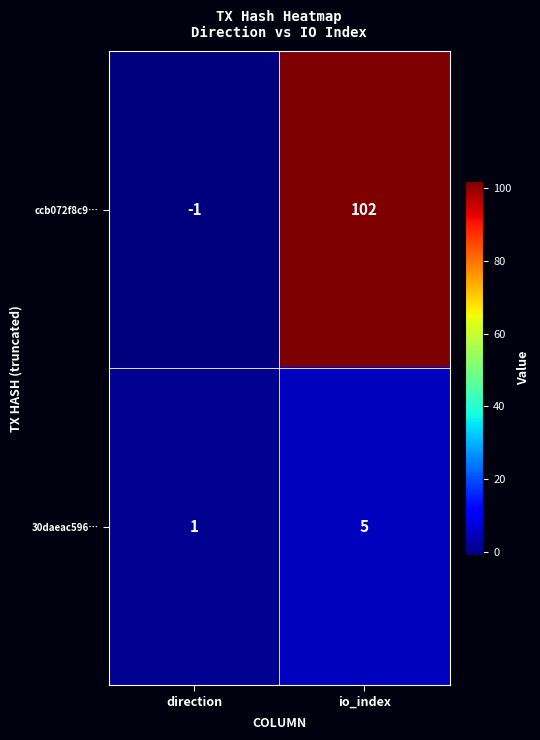

Which label corresponds to the largest value in the chart?

io_index